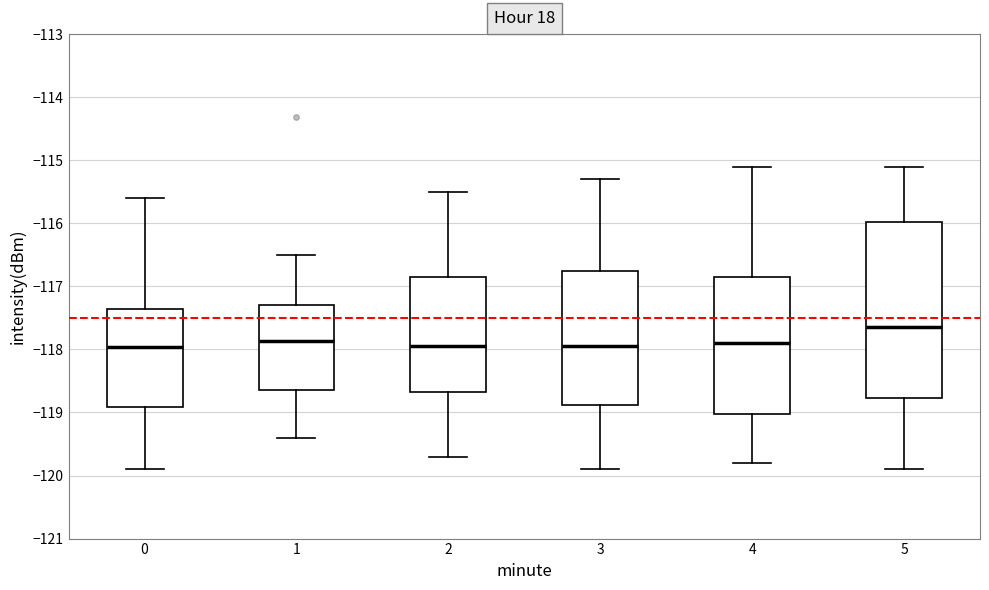

Where is the lower edge of the box at x = 1 on the y-axis? The values are not printed on the chart, so give them approximately, as read against the axis.

-118.6